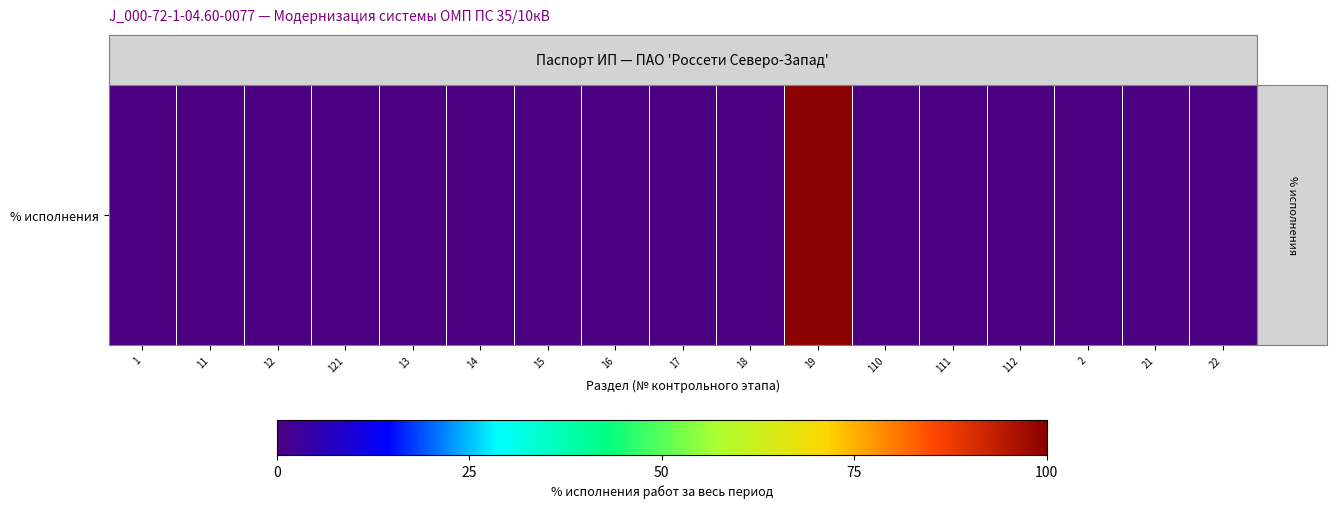

Reading left to right, extract all data points from this chart.

0	0	0	0	0	0	0	0	0	0	100	0	0	0	0	0	0